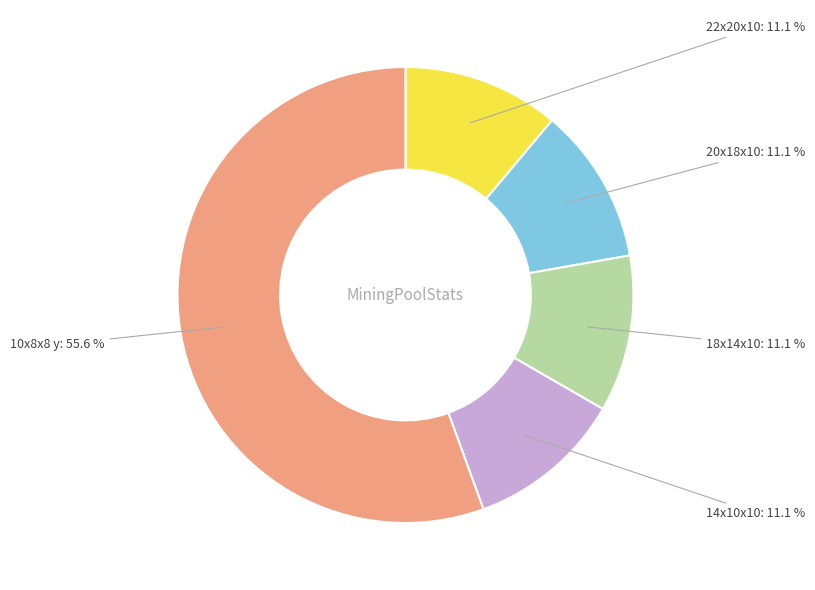

How many segments does this pie chart have?

5